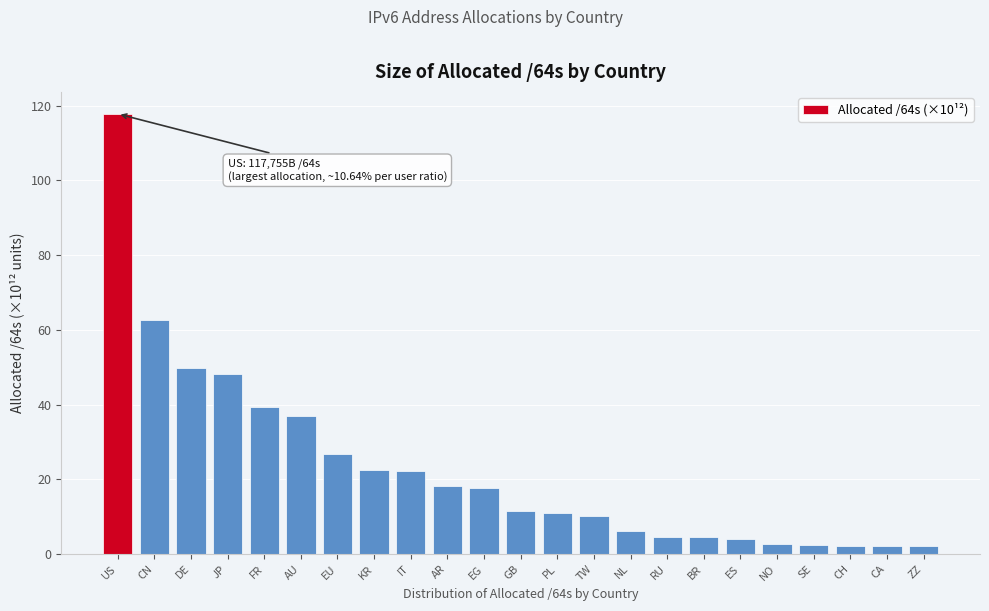

What is the label of the 5th bar from the right?

NO